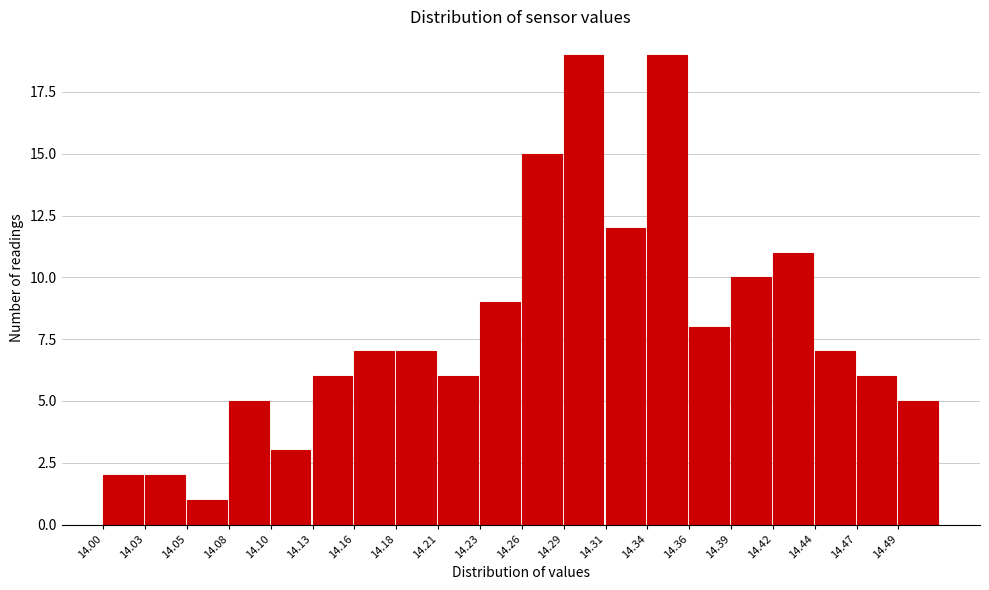

Reading left to right, list every bar in this chart as the range it spans on the x-axis followed by its height. Neither the bar edges nor the heights are printed on the chart, so give them approximately, as read against the axes.

14.000 to 14.026: 2
14.026 to 14.052: 2
14.052 to 14.078: 1
14.078 to 14.104: 5
14.104 to 14.130: 3
14.130 to 14.156: 6
14.156 to 14.182: 7
14.182 to 14.208: 7
14.208 to 14.234: 6
14.234 to 14.260: 9
14.260 to 14.286: 15
14.286 to 14.312: 19
14.312 to 14.338: 12
14.338 to 14.364: 19
14.364 to 14.390: 8
14.390 to 14.416: 10
14.416 to 14.442: 11
14.442 to 14.468: 7
14.468 to 14.494: 6
14.494 to 14.520: 5